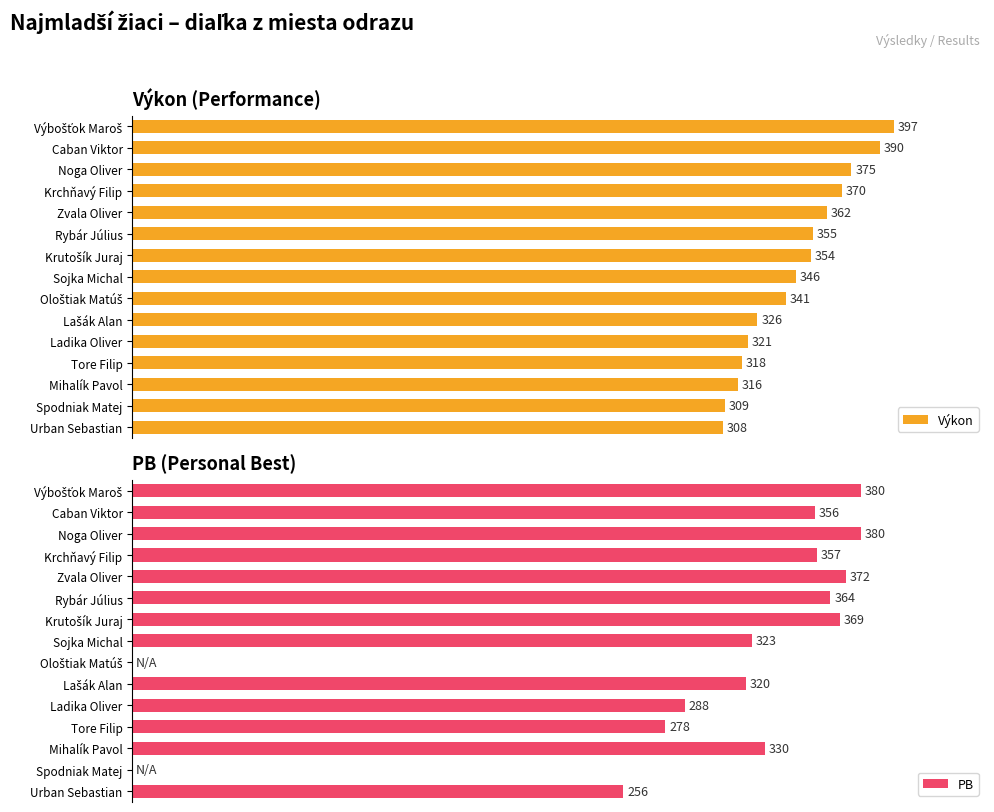

What is the sum of all Výkon values?

5188